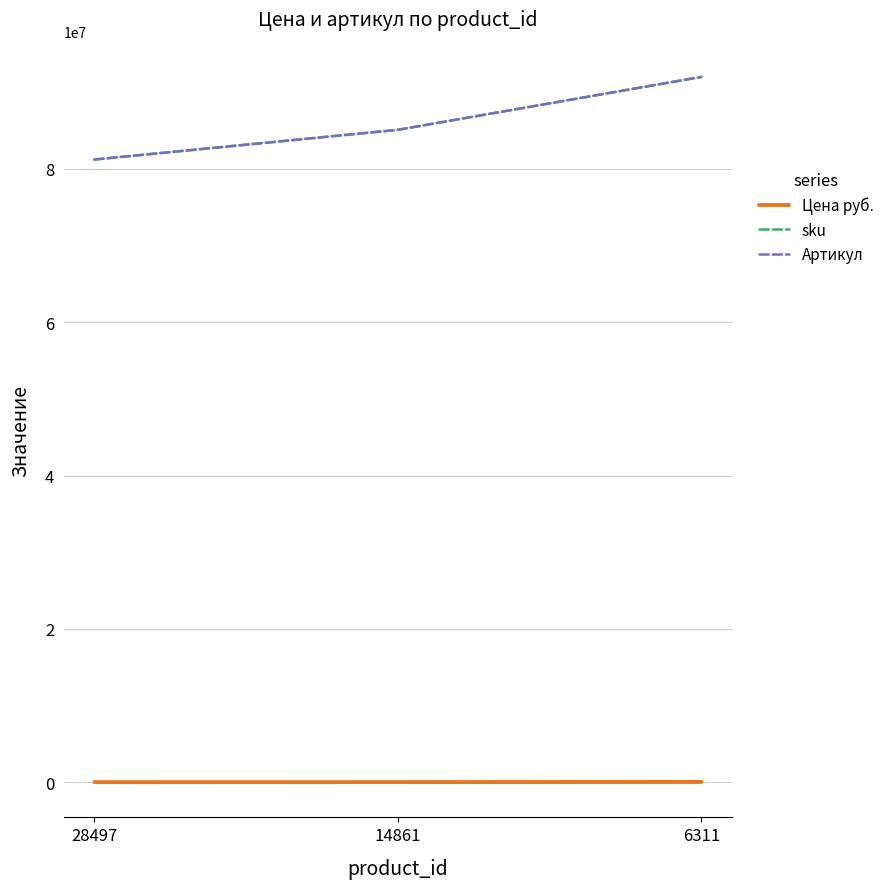

What is the total value across all series at 14861?

170208533